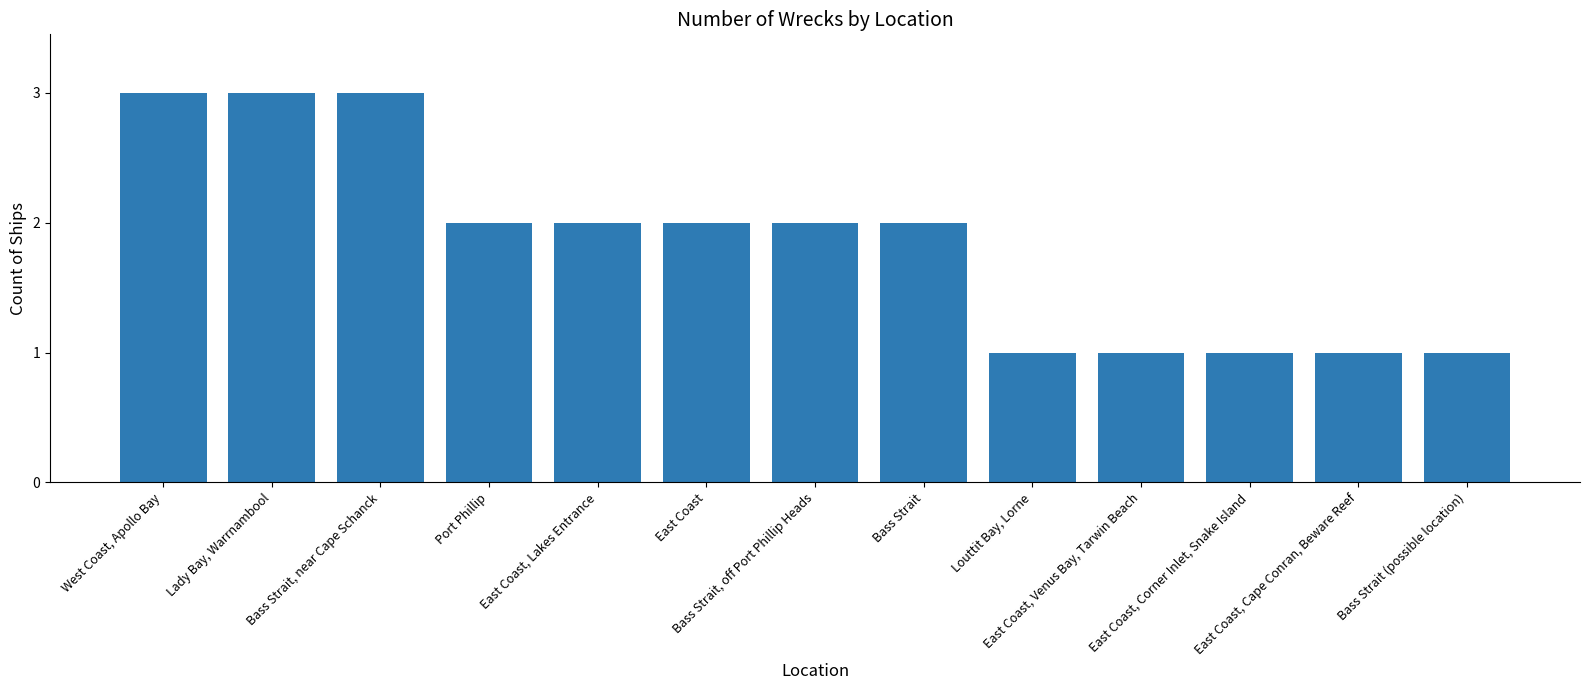

What position from the left is Louttit Bay, Lorne?

9